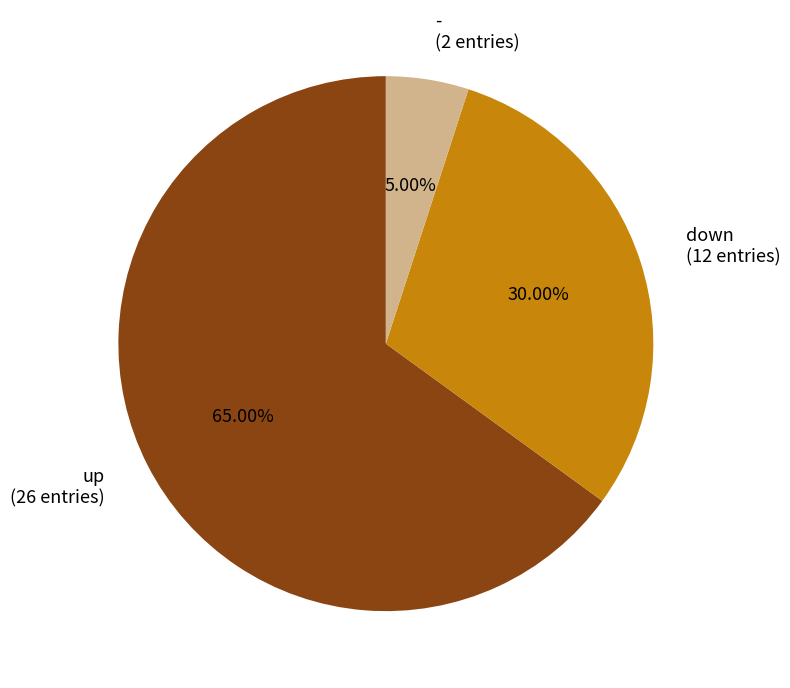

Between - and down, which is larger?

down